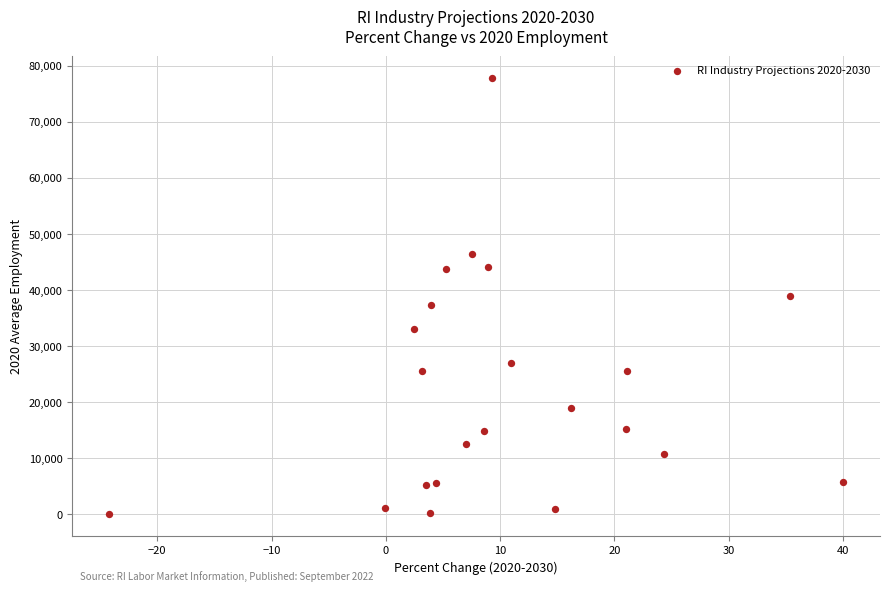

What is the range of Y values (max minus min)?

77794